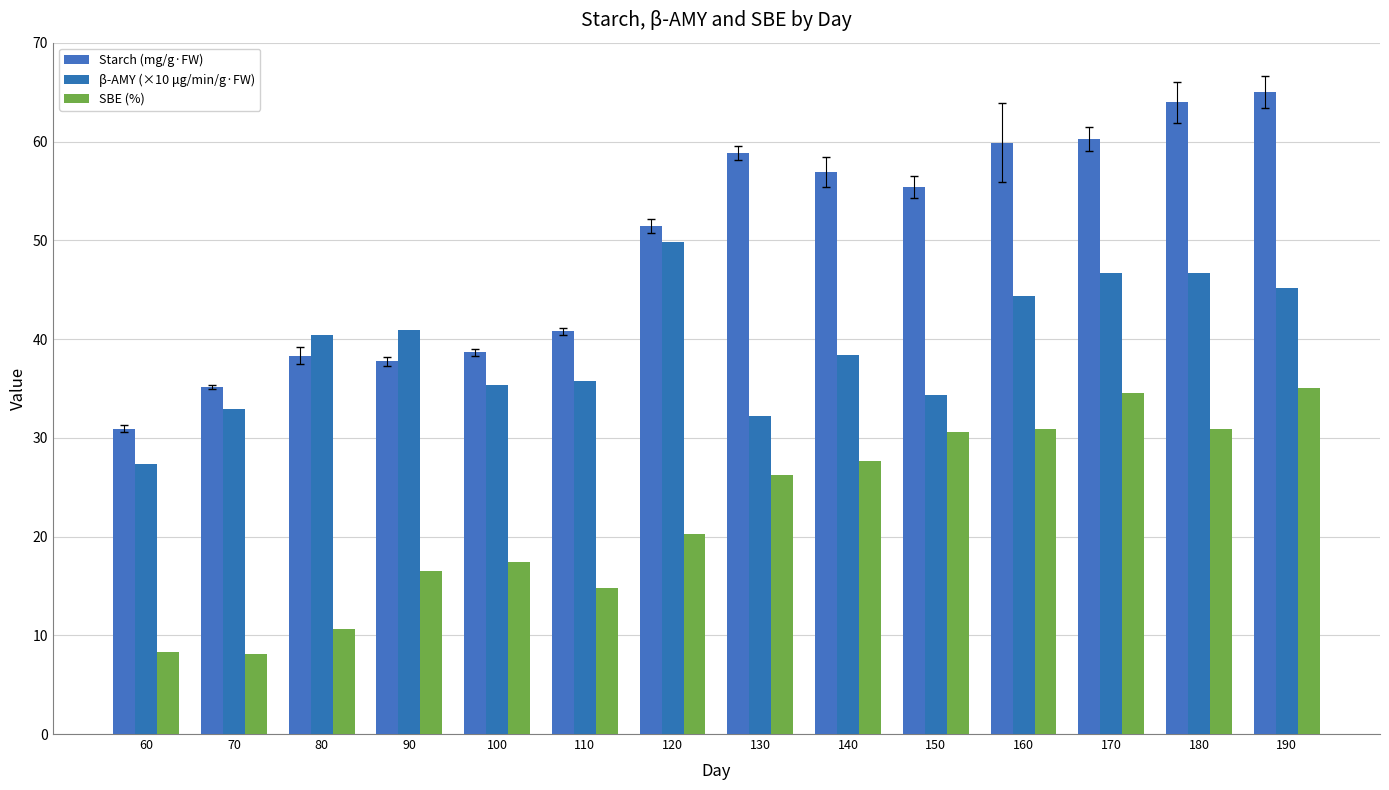

At 180, list the series in order from largest to smallest.

Starch (mg/g·FW), β-AMY (×10 μg/min/g·FW), SBE (%)